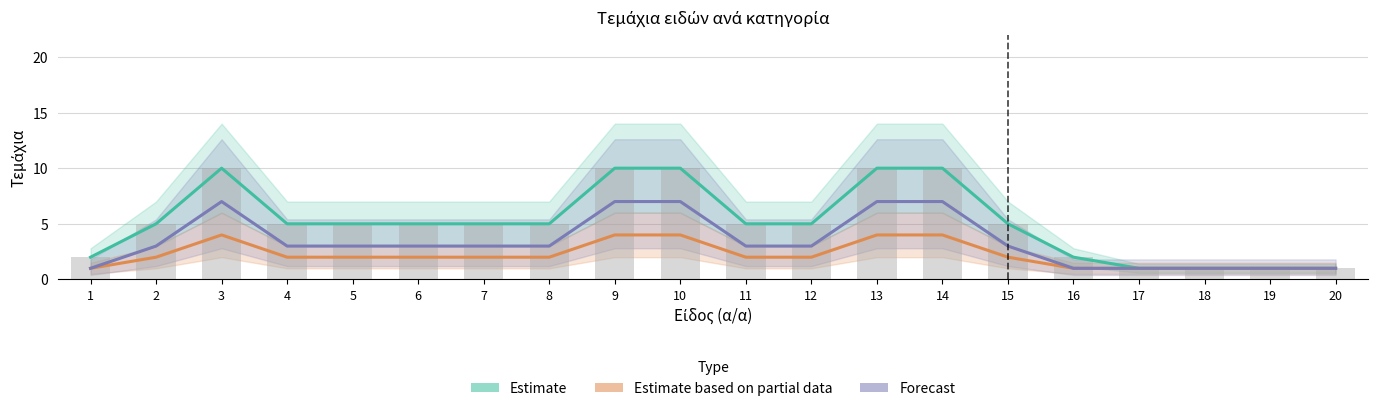

What is the approximate value of Estimate at 3?

10